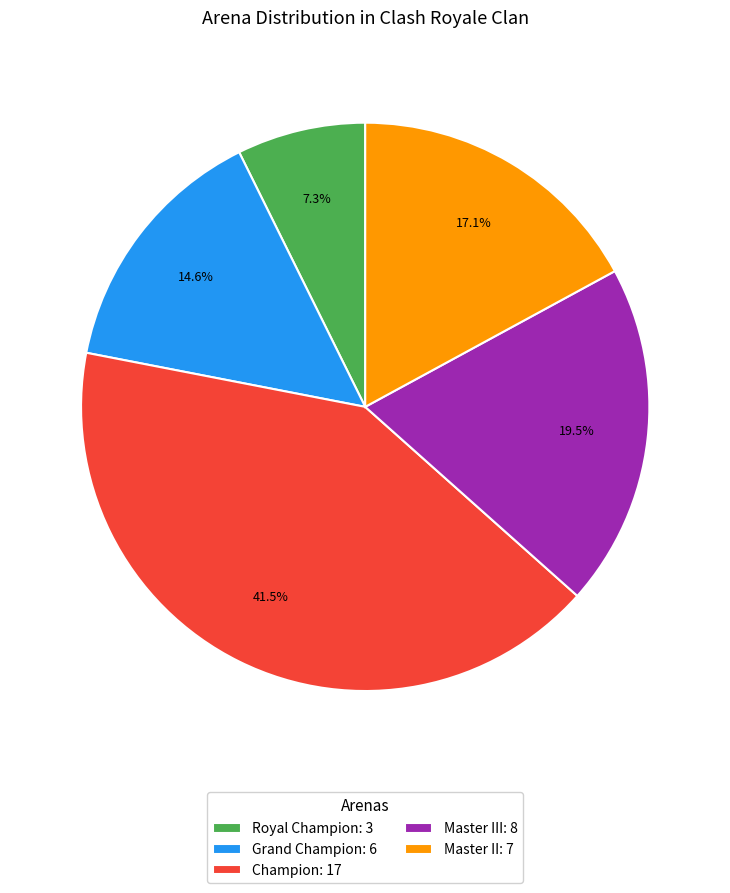

Rank the categories by value from highest to lowest.

Champion: 17, Master III: 8, Master II: 7, Grand Champion: 6, Royal Champion: 3